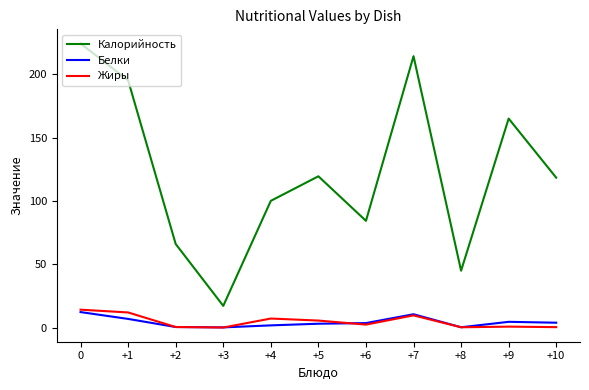

Is the value of Калорийность at +4 greater than the value of Жиры at +4?

Yes